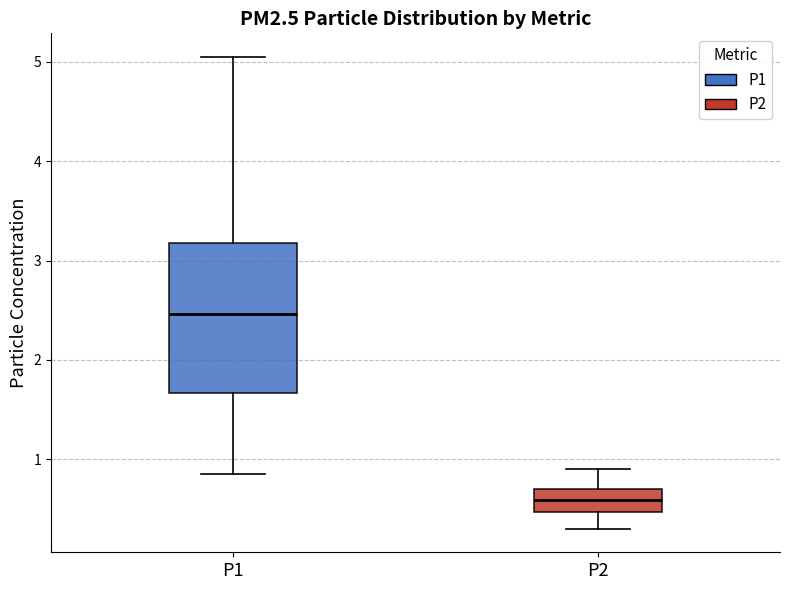

Reading left to right, read every box against the y-axis: the position of its median line, the range the box covers, and the ends of its whiskers. The values are not printed on the chart, so give them approximately, as read against the axis.

P1: median 2.5, box 1.7 to 3.2, whiskers 0.9 to 5.1
P2: median 0.6, box 0.5 to 0.7, whiskers 0.3 to 0.9